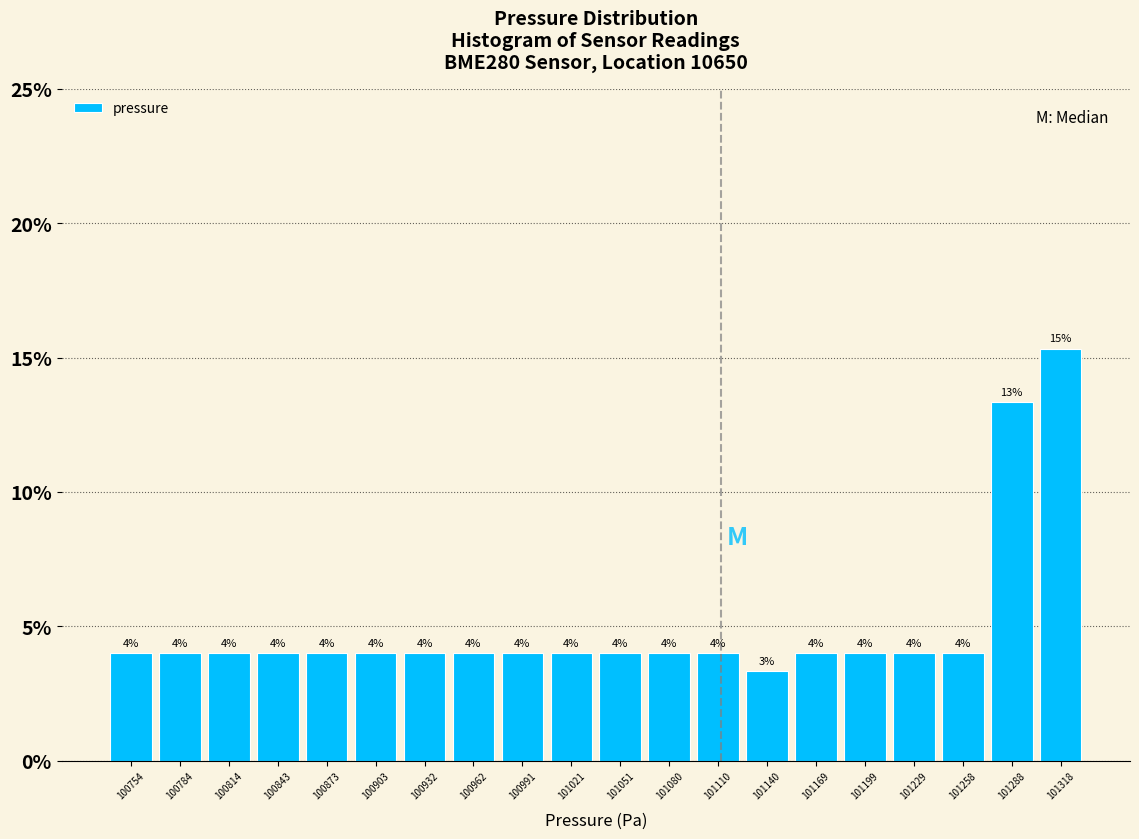

Which range on the x-axis has the tallest bar?

101305 to 101335